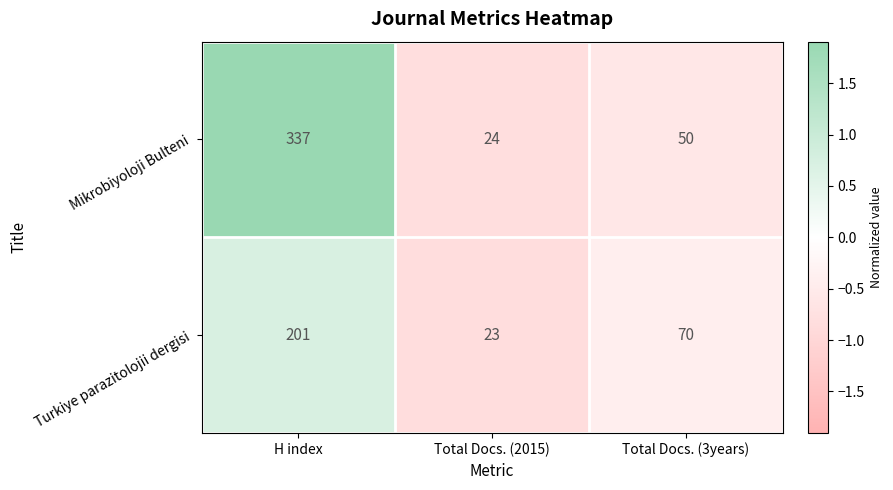

What is the sum of all Mikrobiyoloji Bulteni values?

411